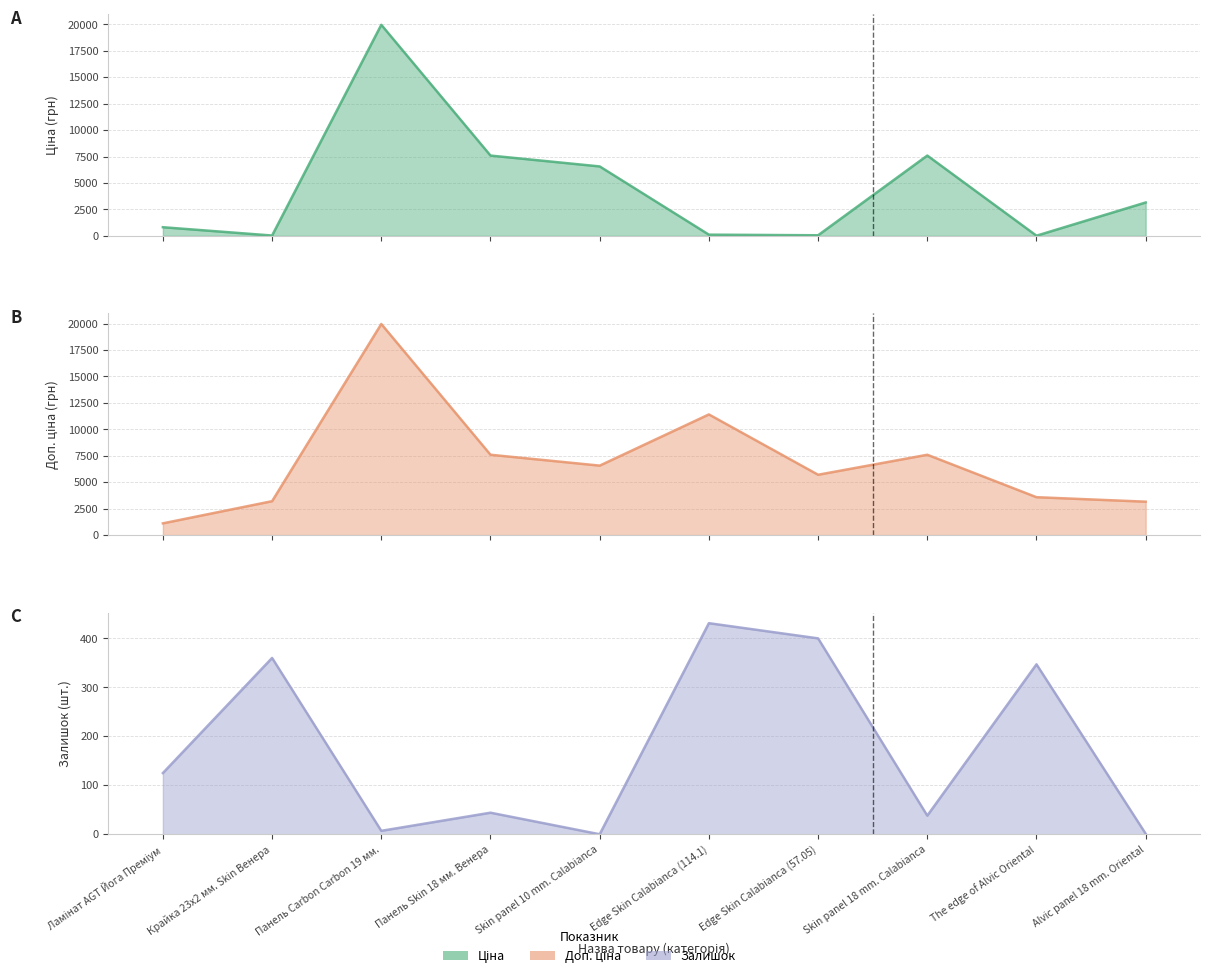

What is the value of the Залишок point at the 1st from the left?

125.0